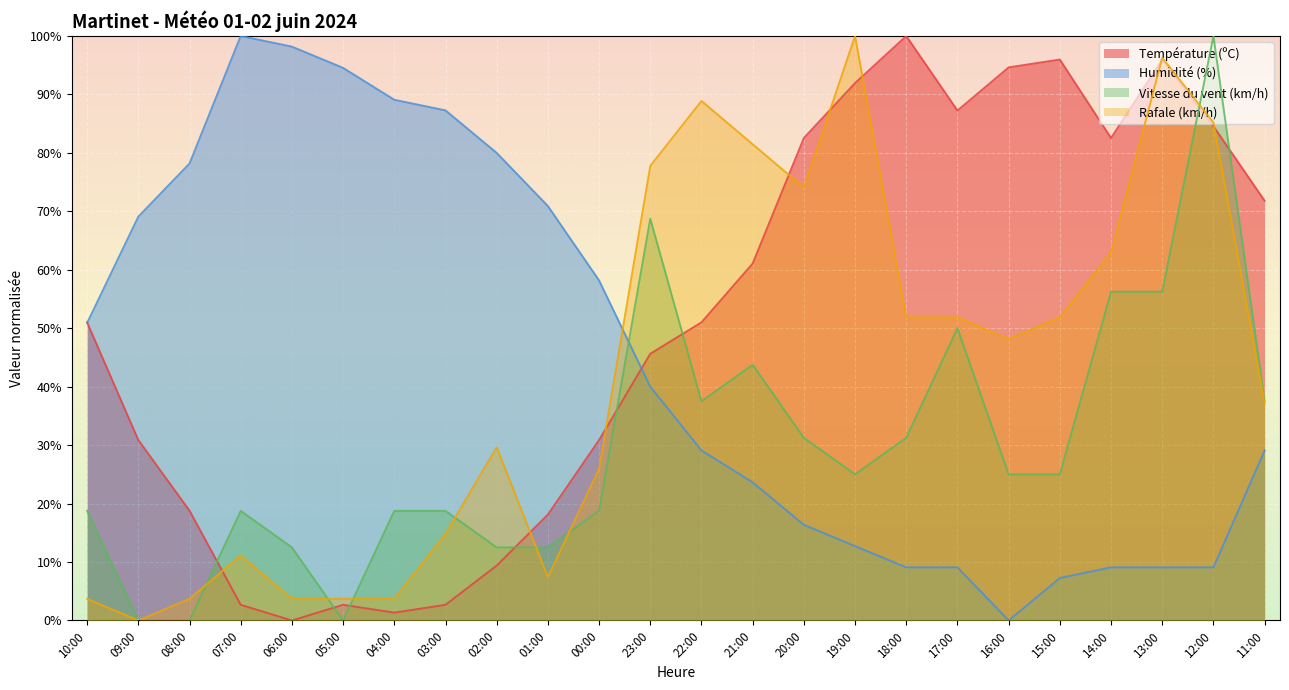

How many categories are shown in the chart?

24